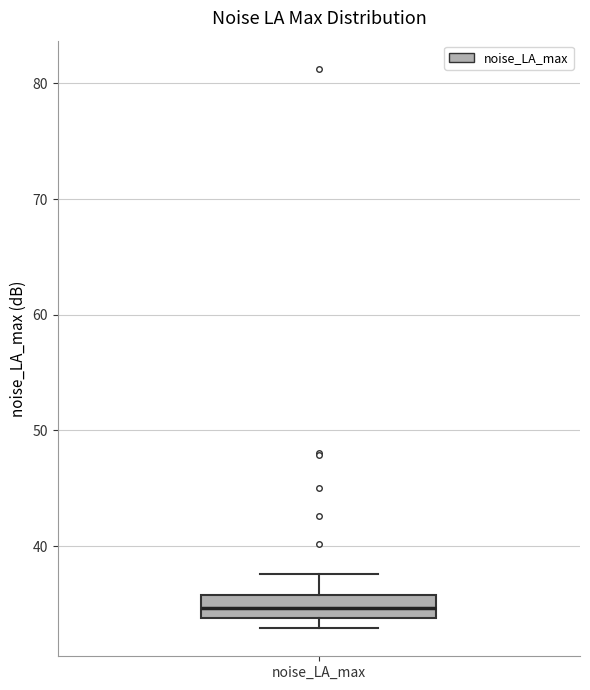

Transcribe this box plot: give where the median line is, the range the box spans, and where the two whiskers end, as read against the y-axis. The values are not printed on the chart, so give them approximately, as read against the axis.

median 35, box 34 to 36, whiskers 33 to 38